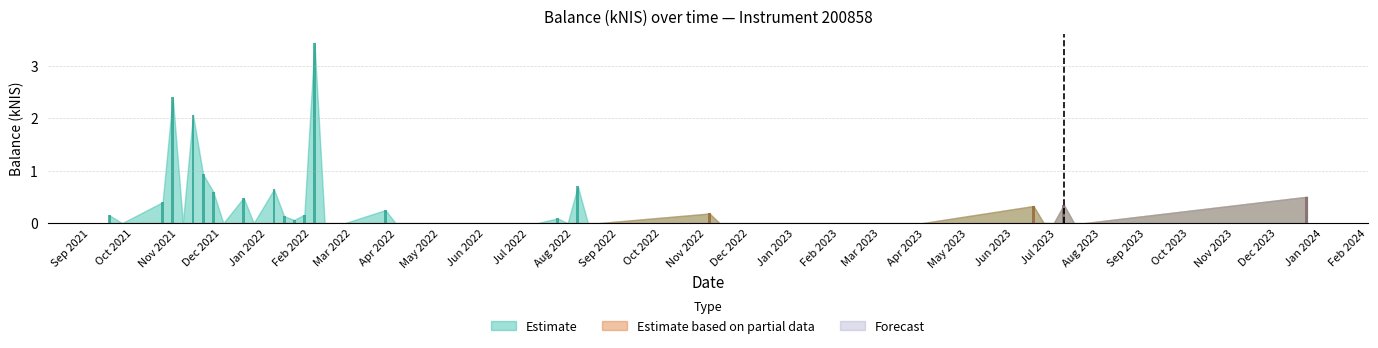

Which series has the largest total across all categories?

Estimate